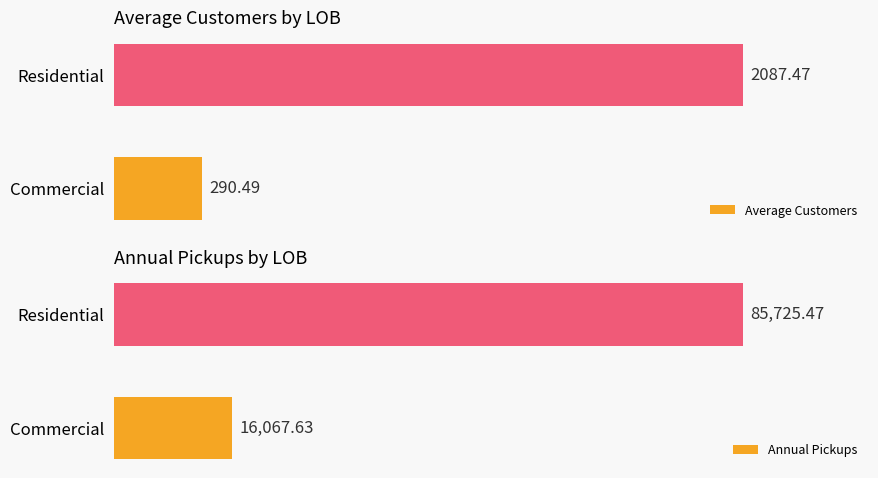

At which label is Average Customers closest to 1188?

Commercial